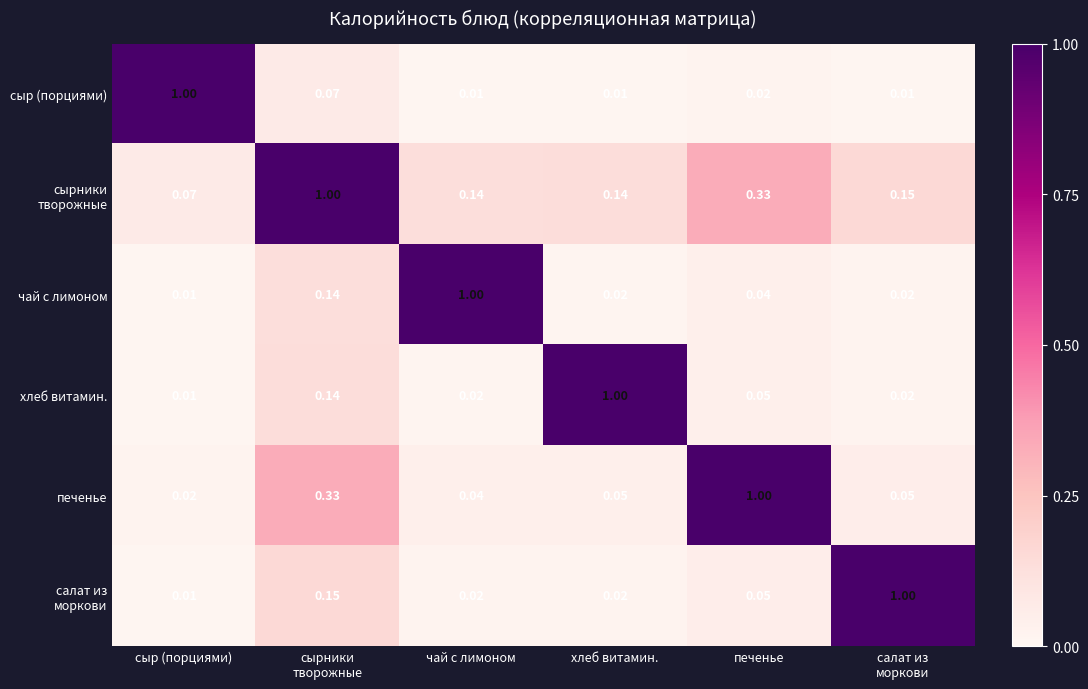

What is the total value across all series at чай с лимоном?

1.2